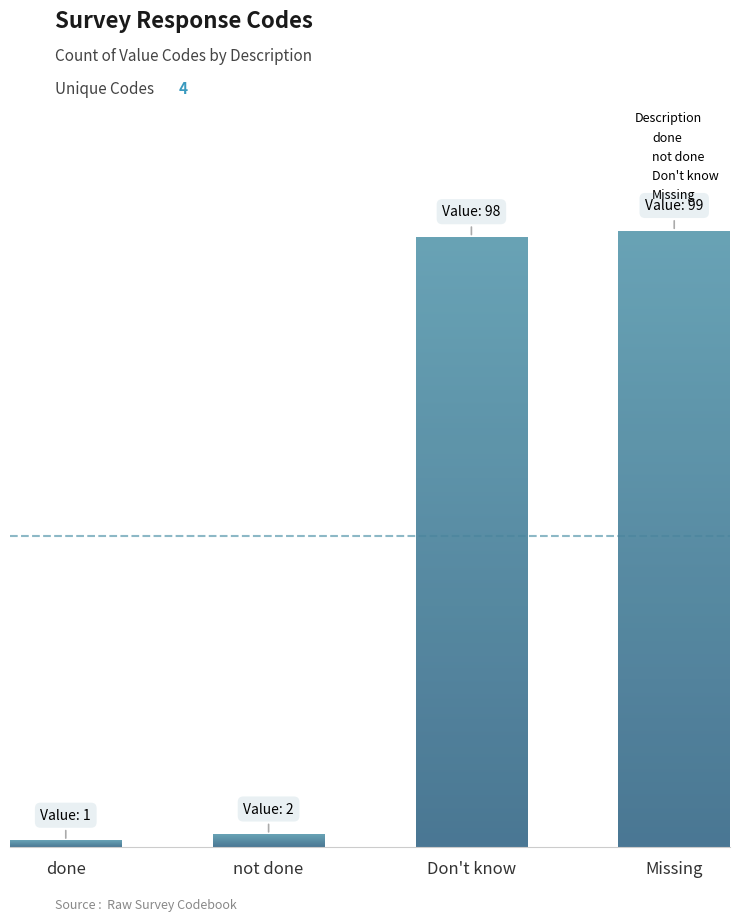

The value at Don't know is 98. True or false?

True